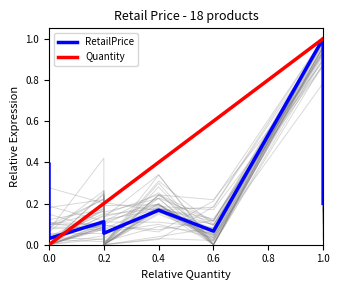

Which series changed the most between 0.0 and 9?

RetailPrice